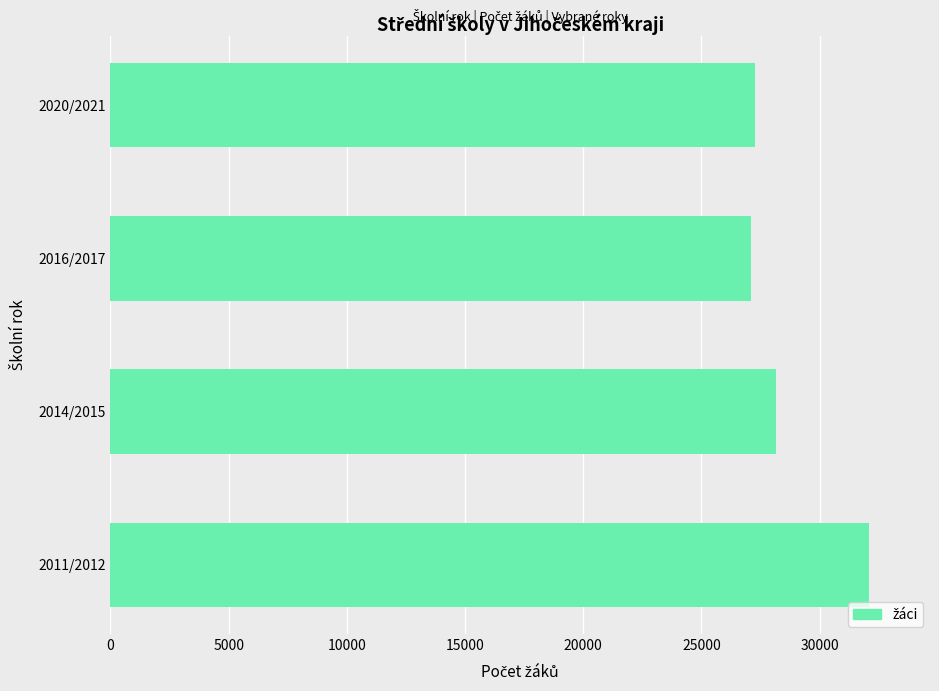

Does the chart contain any negative values?

No